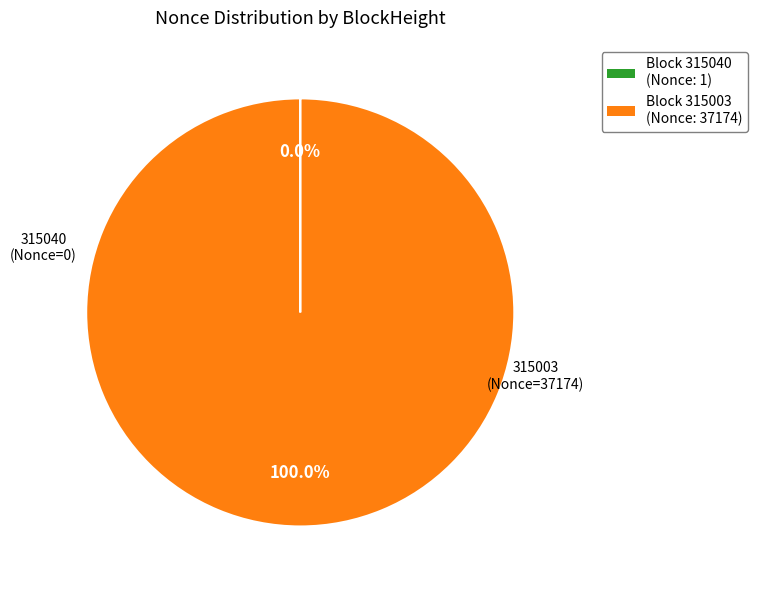

Is there any slice that represents more than half of the pie?

Yes